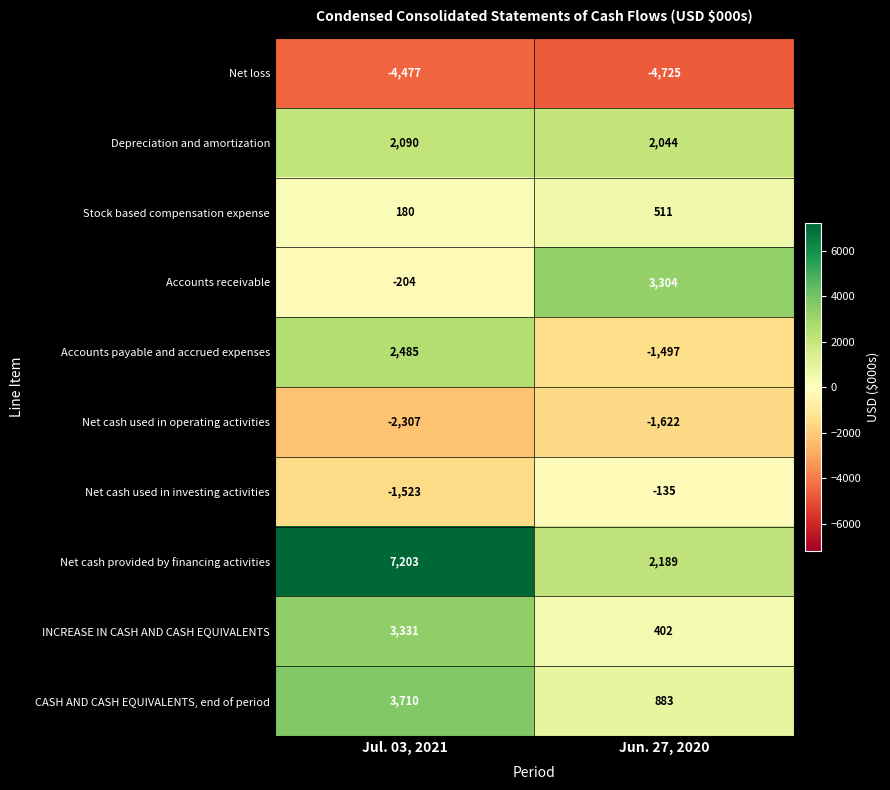

Which label corresponds to the smallest value in the chart?

Jun. 27, 2020